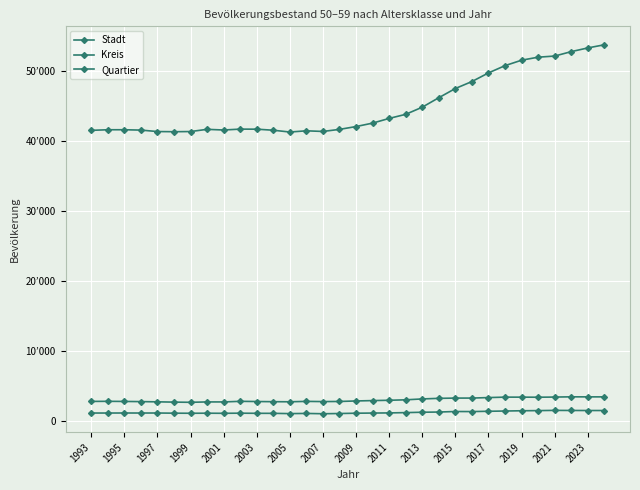

What is the sum of all Stadt values?

1438988